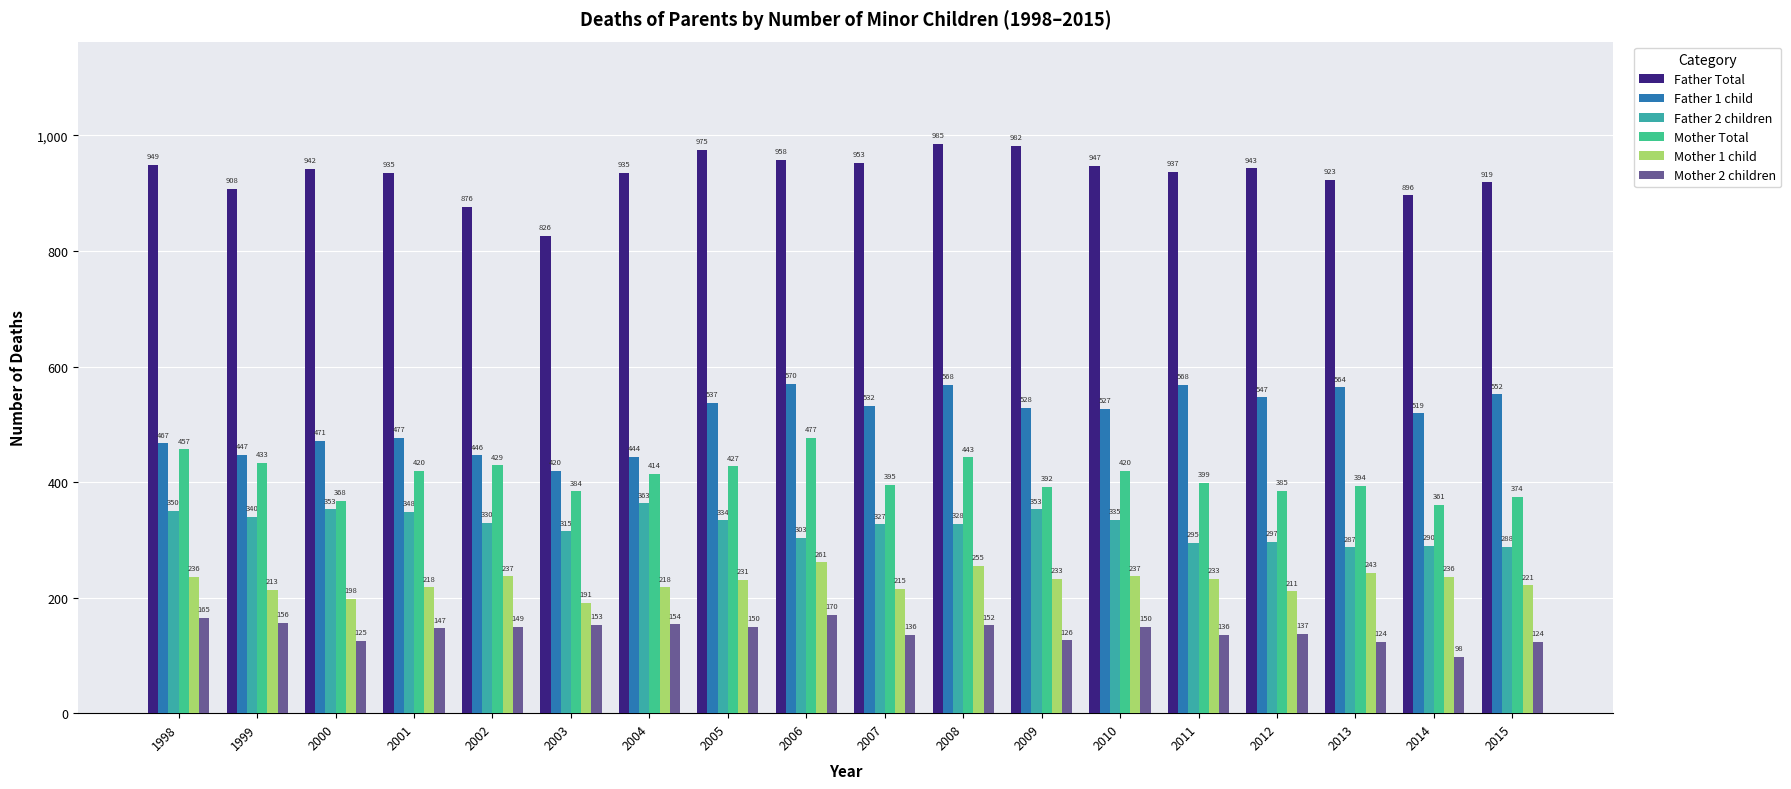

How many series are shown in this chart?

6